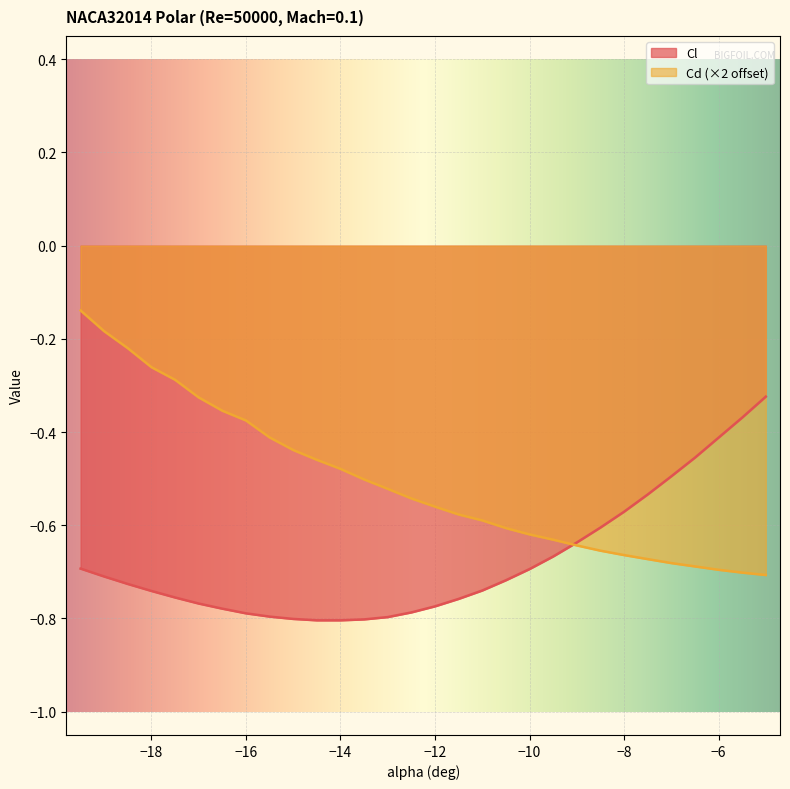

True or false: Cd and Cl intersect in this chart.

True